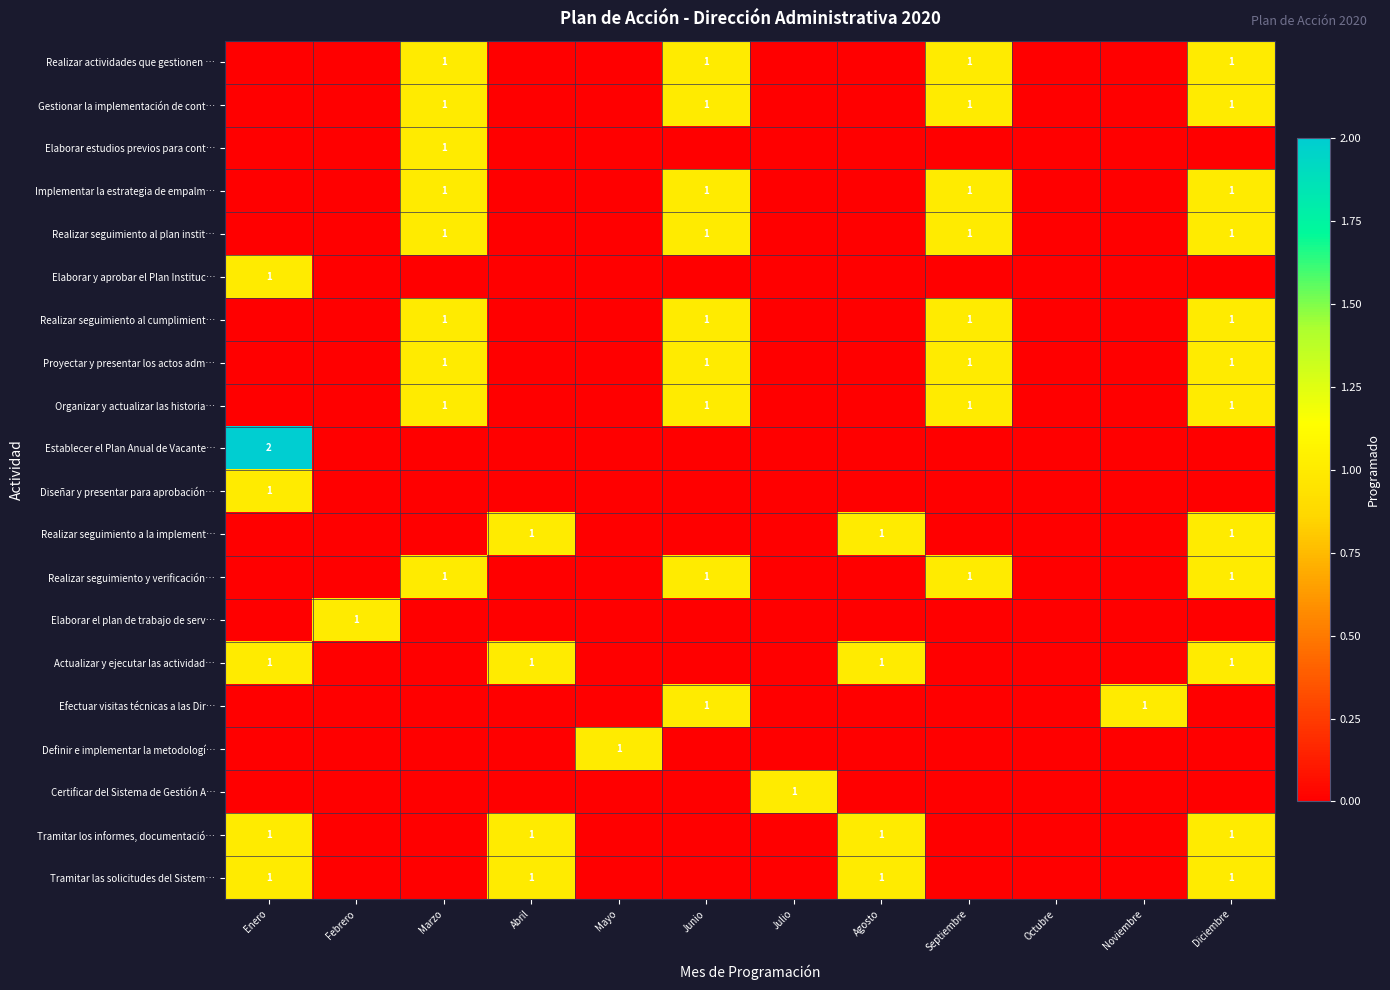

What is the difference between the Realizar seguimiento a la implement… values at Marzo and Abril?

1